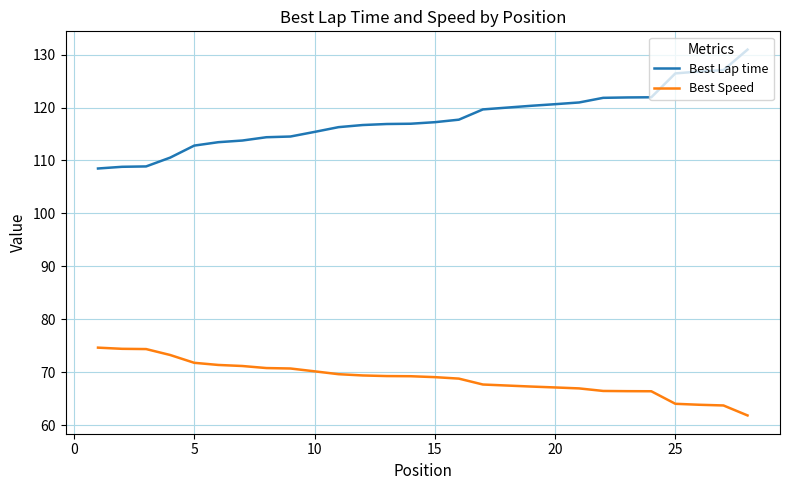

True or false: Best Lap time and Best Speed intersect in this chart.

False